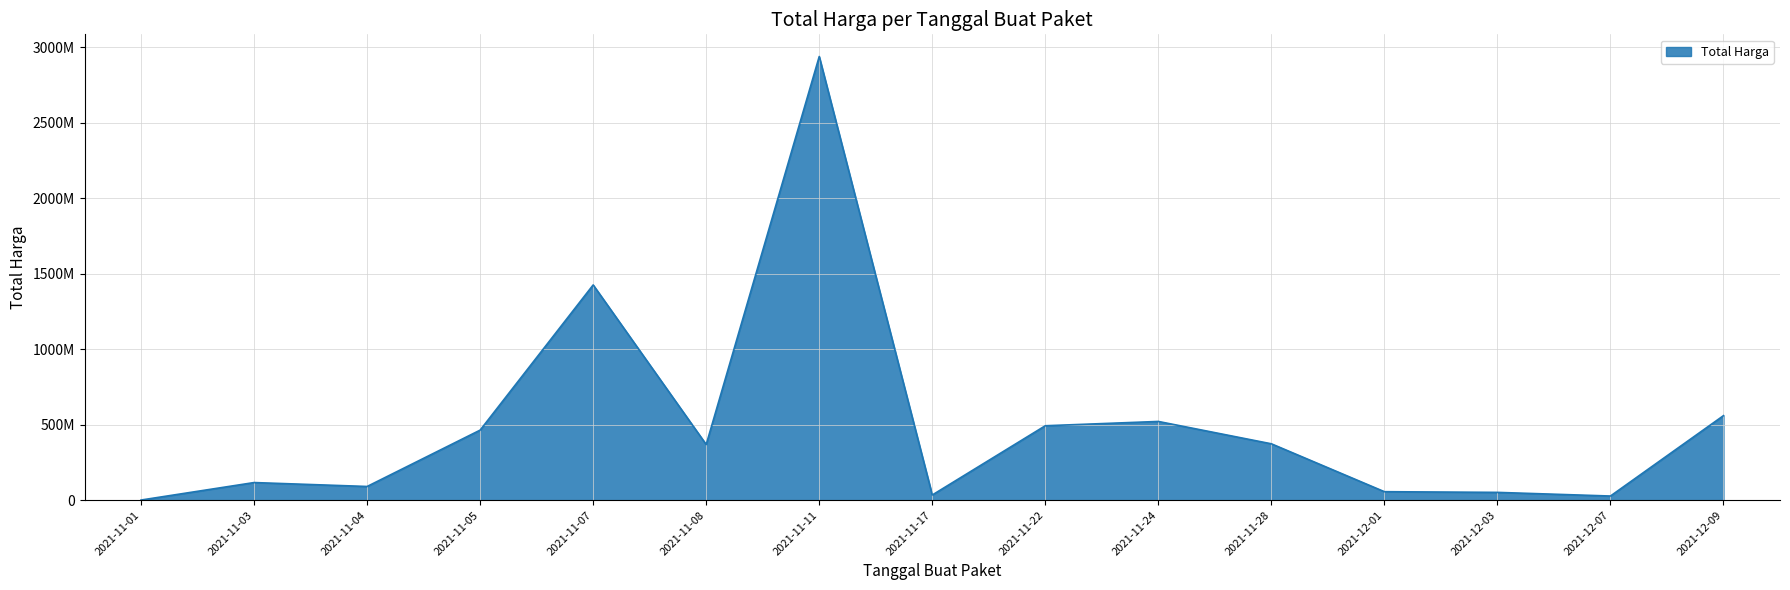

Does the chart have visible grid lines?

Yes